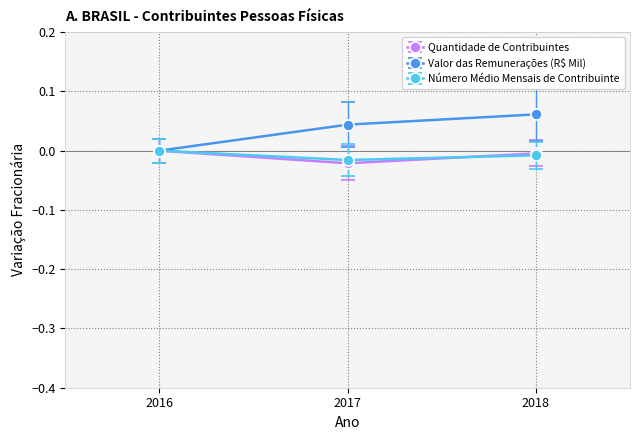

Which label corresponds to the largest value in the chart?

2018